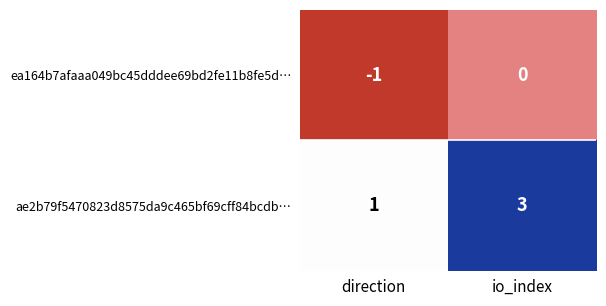

Is it true that ae2b79f5470823d8575da9c465bf69cff84bcdb… equals 3 at io_index?

True